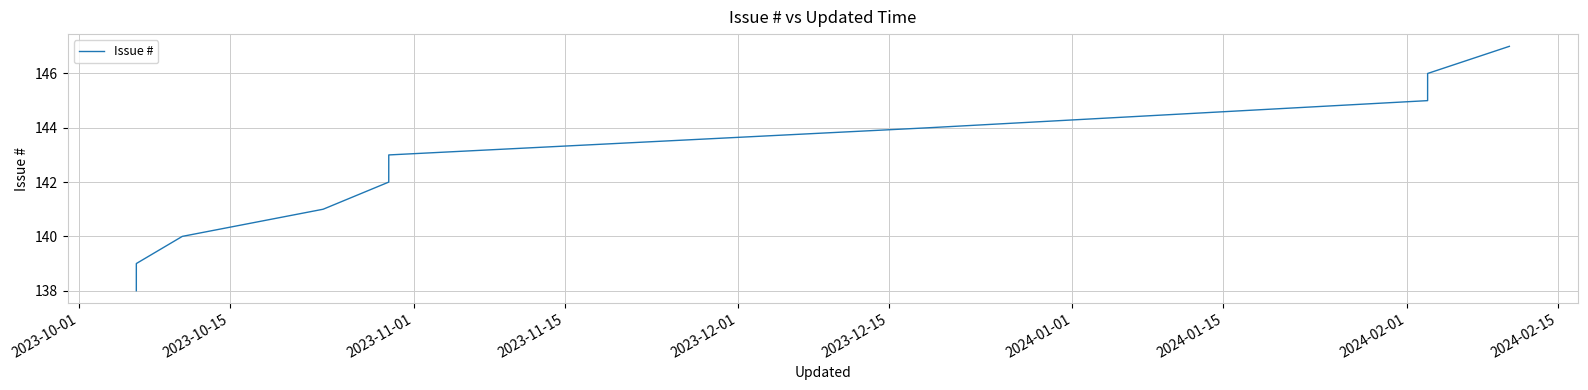

What is the difference between the maximum and minimum values?

9